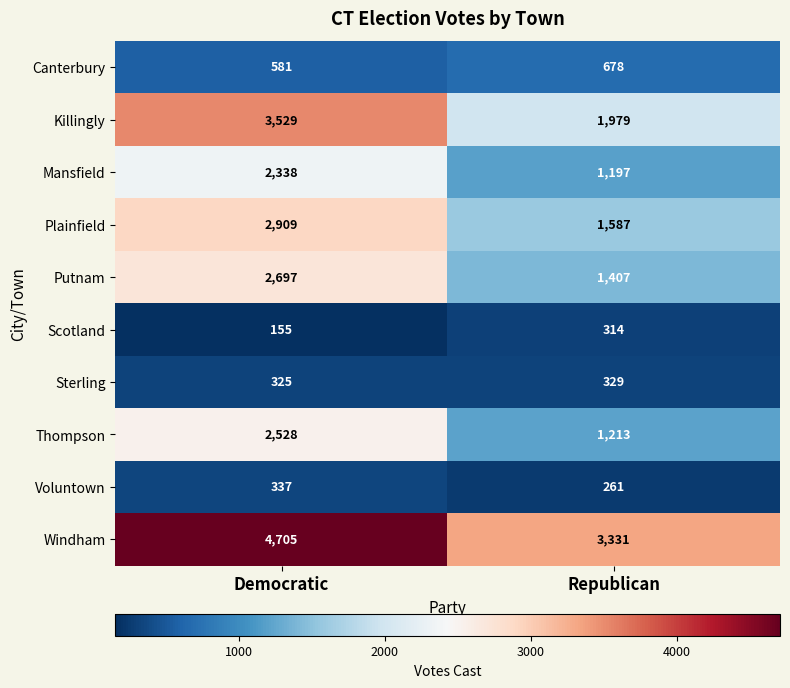

Which series changed the most between Democratic and Republican?

Killingly